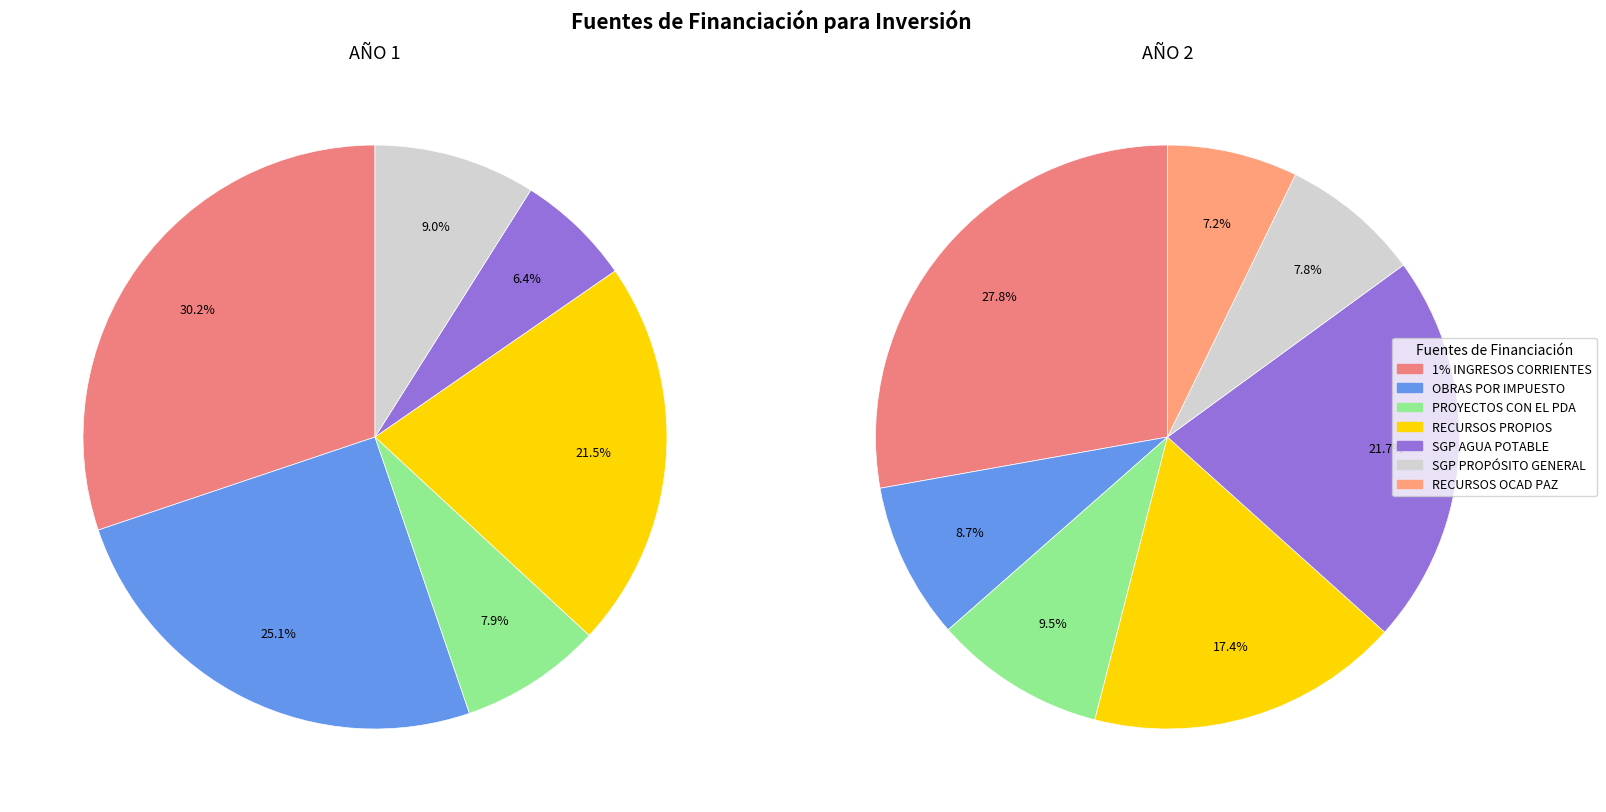

How many segments does this pie chart have?

6